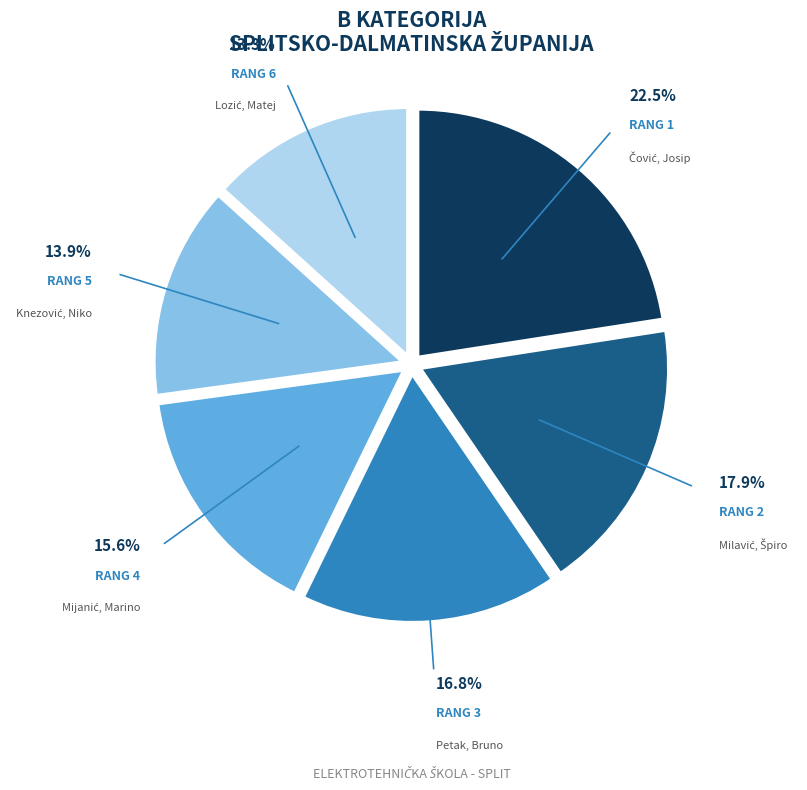

To the nearest percent, what is the average slice percentage?

17%